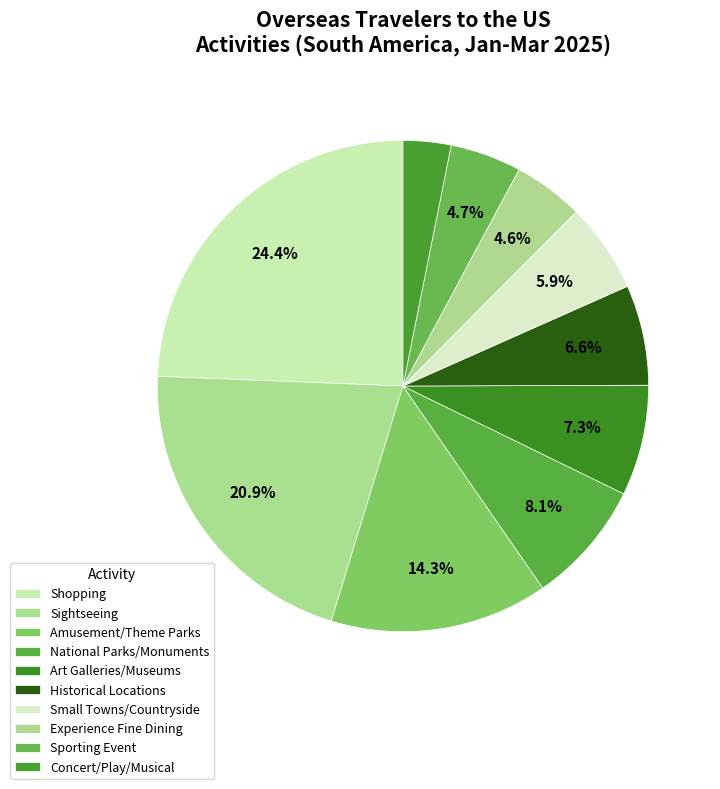

Count the number of slices in the pie.

10